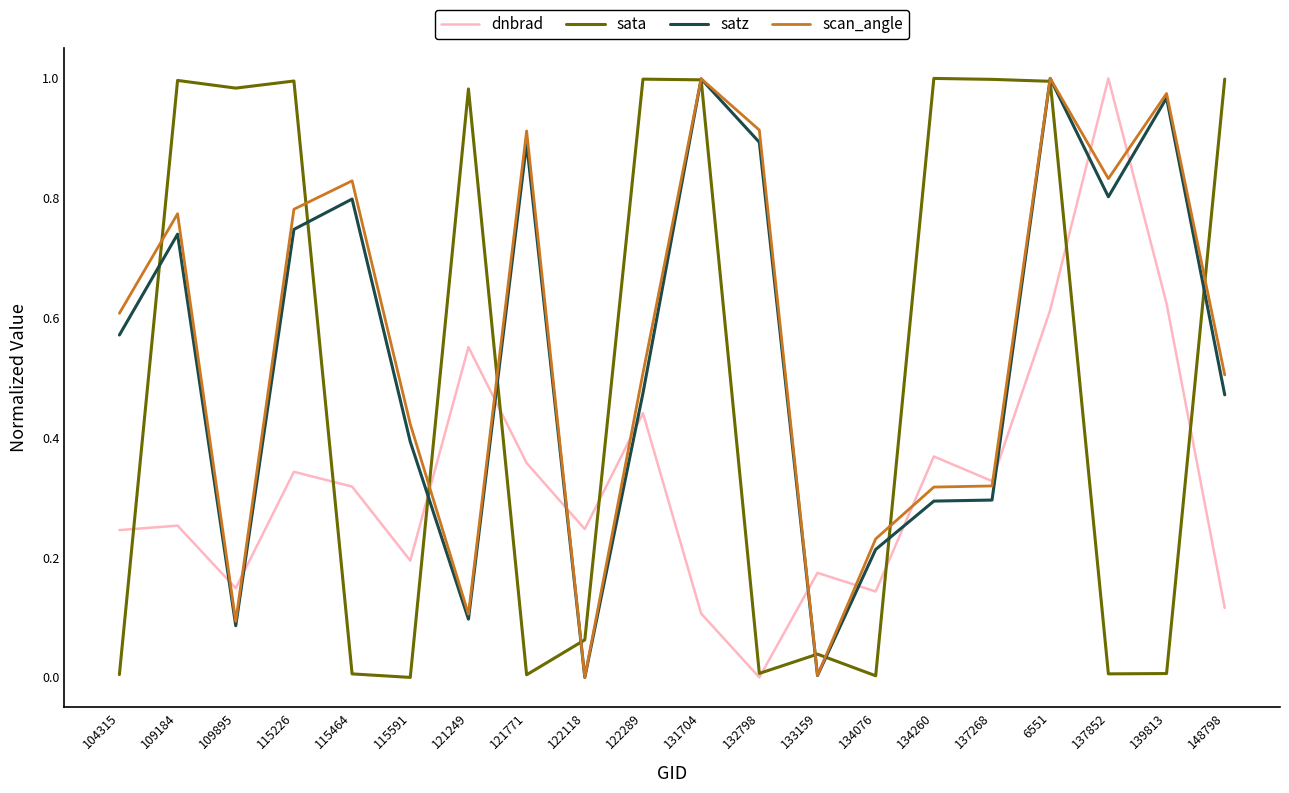

Is the value of dnbrad at 115591 greater than the value of sata at 109895?

No